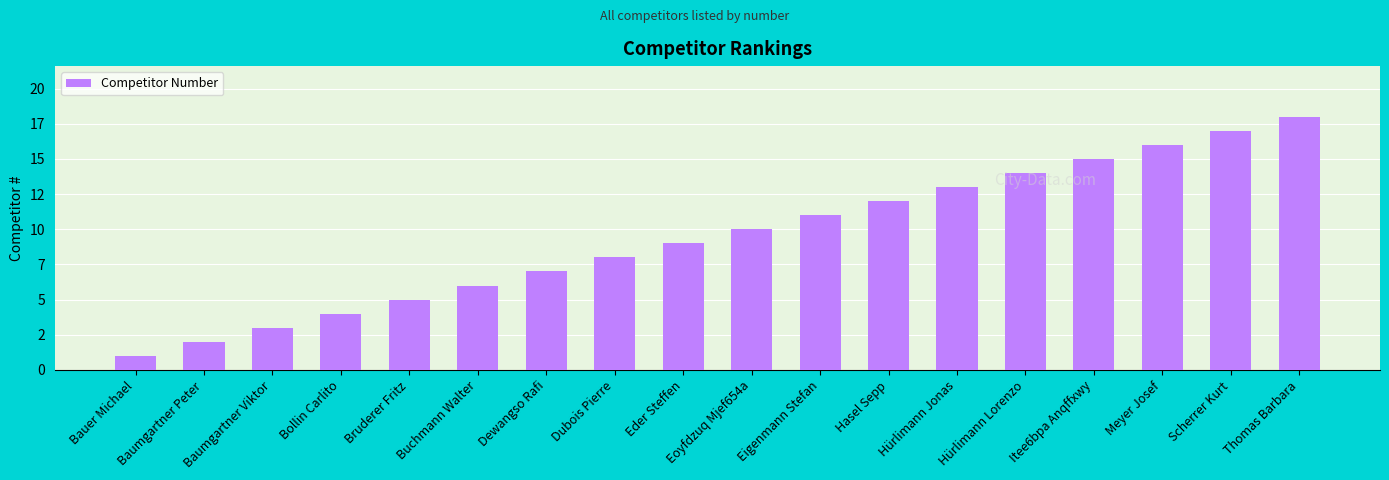

Are the bars horizontal?

No